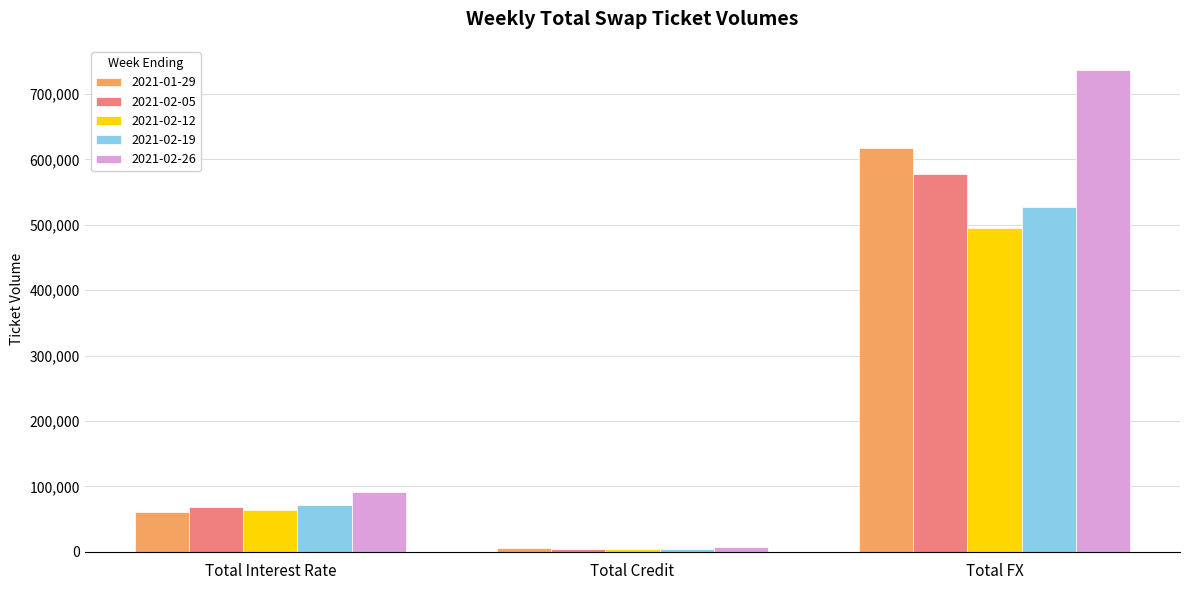

Which series has the largest total across all categories?

2021-02-26